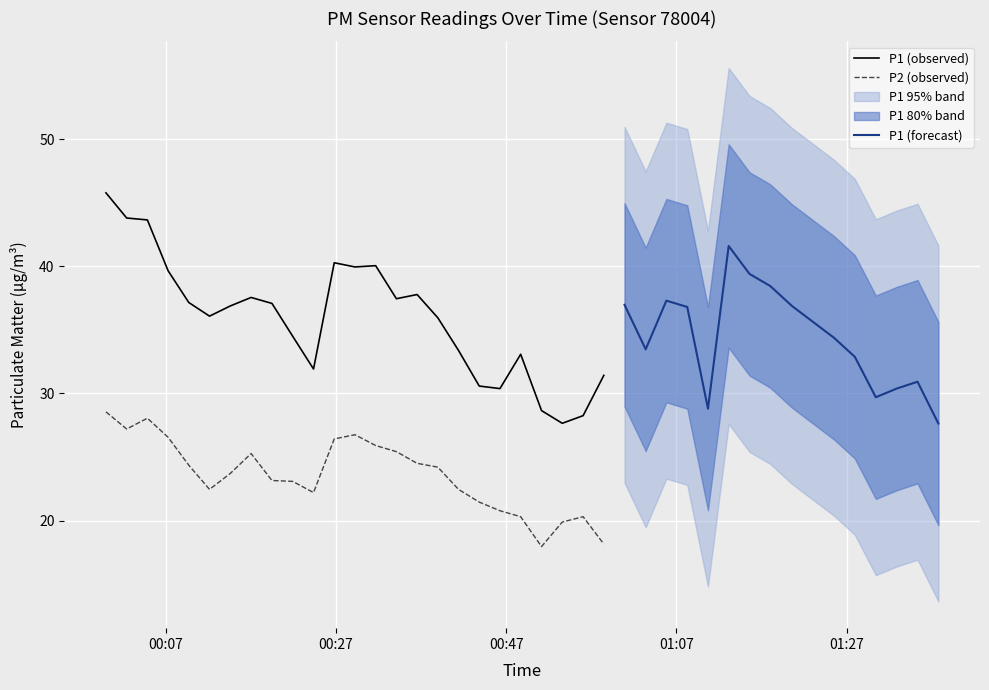

True or false: P1 (observed) and P2 (observed) cross at least once.

False